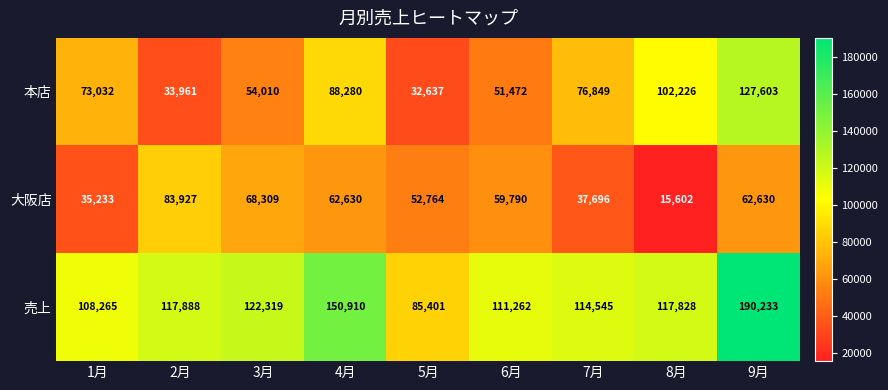

Which series has the largest range (max minus min)?

売上